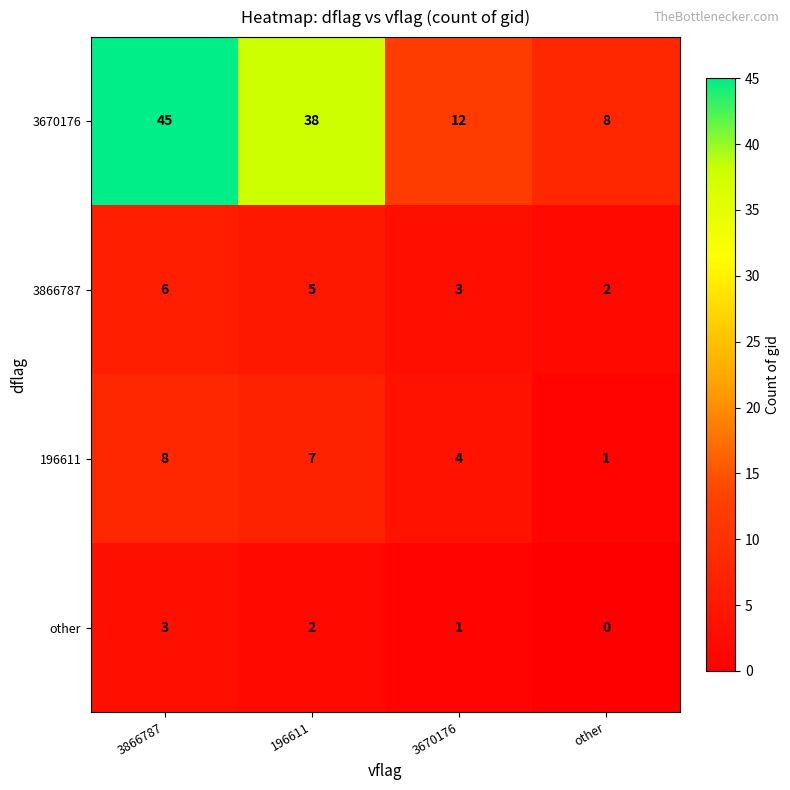

Where is other nearest to the value 1?

3670176